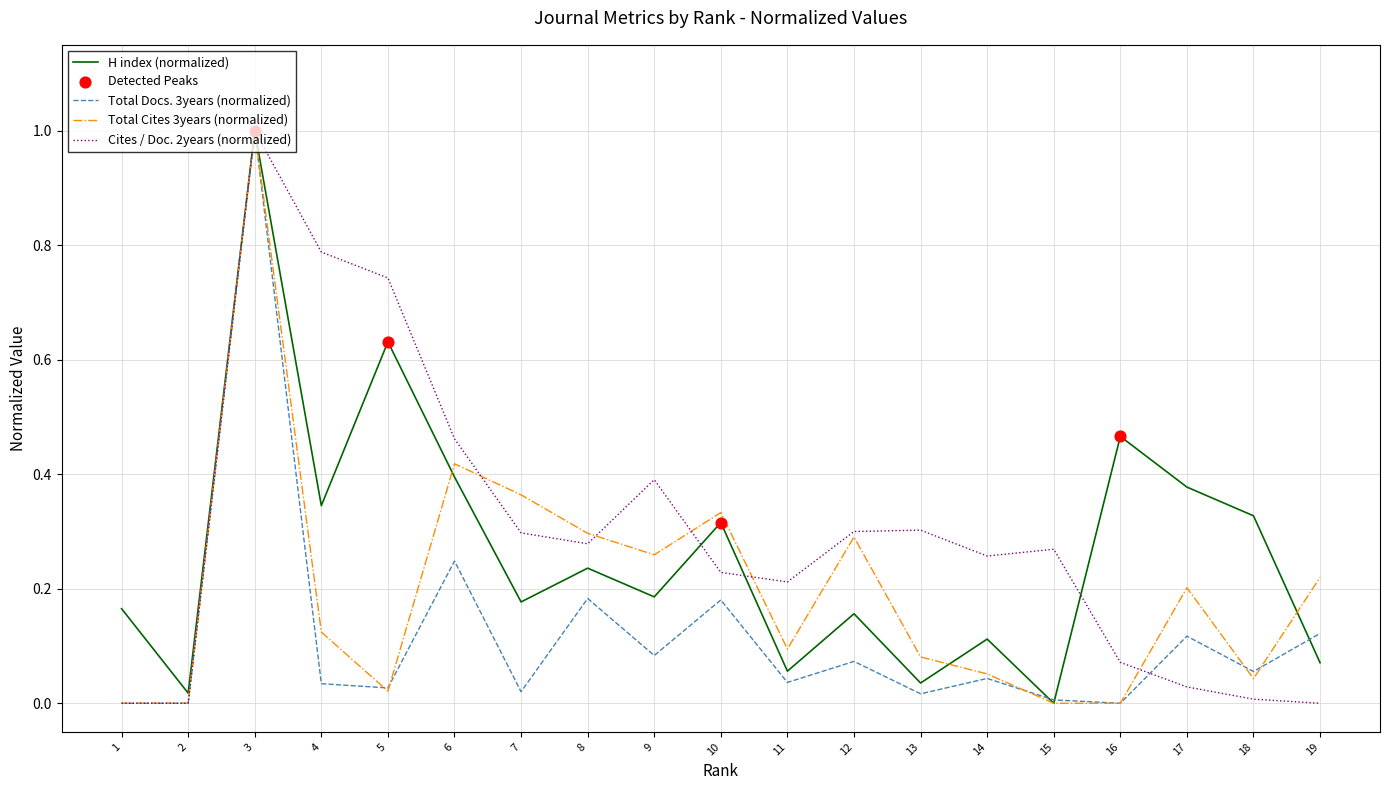

At how many categories does at least one series exceed 0?

19